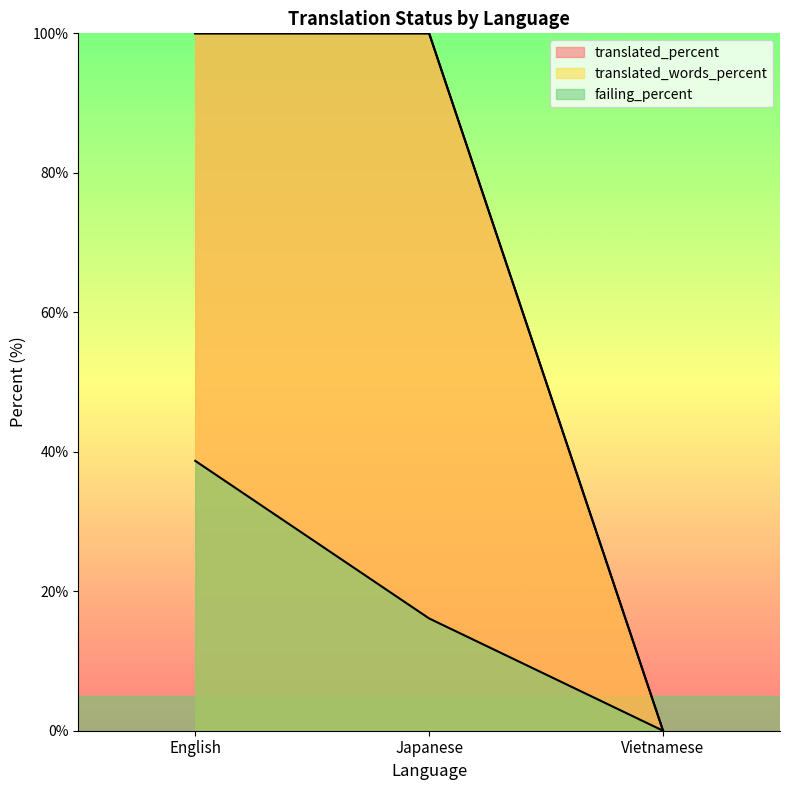

At which label is translated_words_percent closest to 50?

English